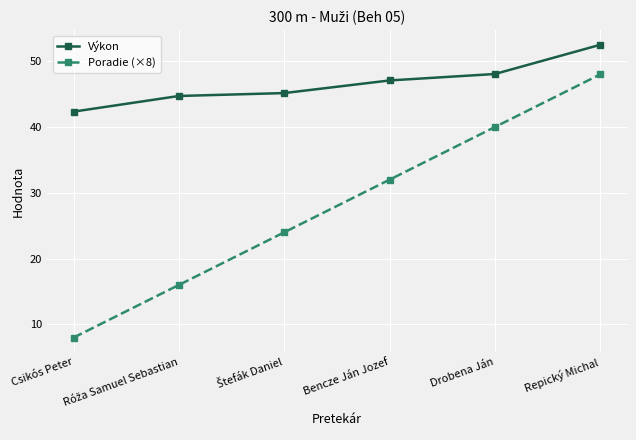

Count the number of categories in the chart.

6